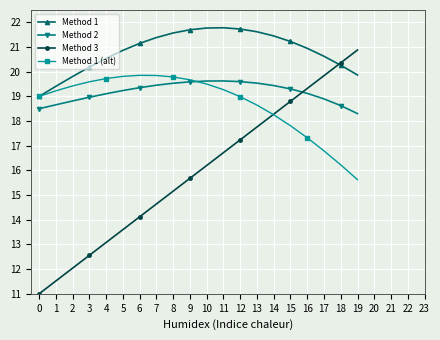

How many lines are shown in the chart?

4